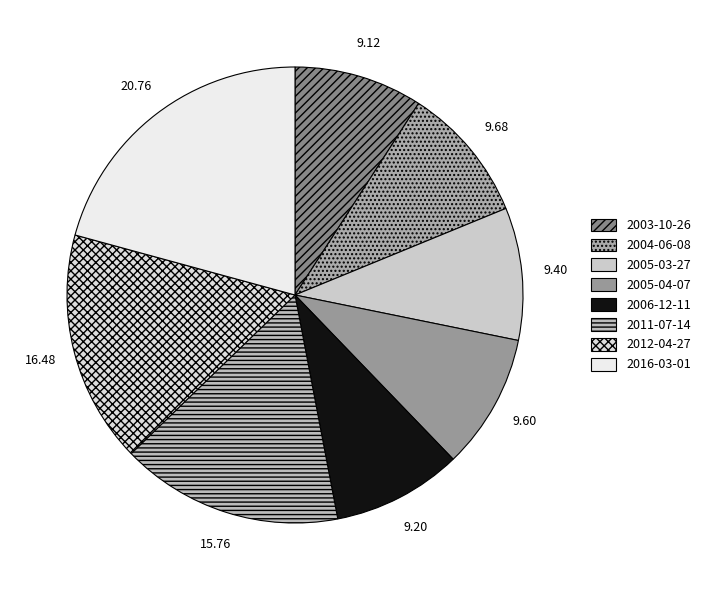

Approximately how many times larger is the value at 2003-10-26 compared to 2012-04-27?

0.6